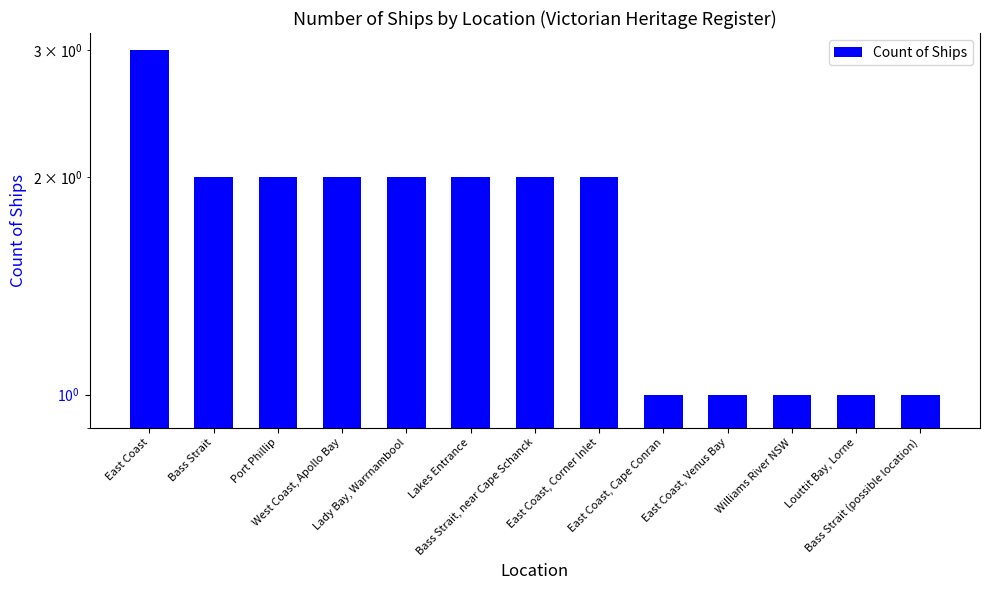

Rank the categories by value from highest to lowest.

East Coast, Bass Strait, Port Phillip, West Coast, Apollo Bay, Lady Bay, Warrnambool, Lakes Entrance, Bass Strait, near Cape Schanck, East Coast, Corner Inlet, East Coast, Cape Conran, East Coast, Venus Bay, Williams River NSW, Louttit Bay, Lorne, Bass Strait (possible location)